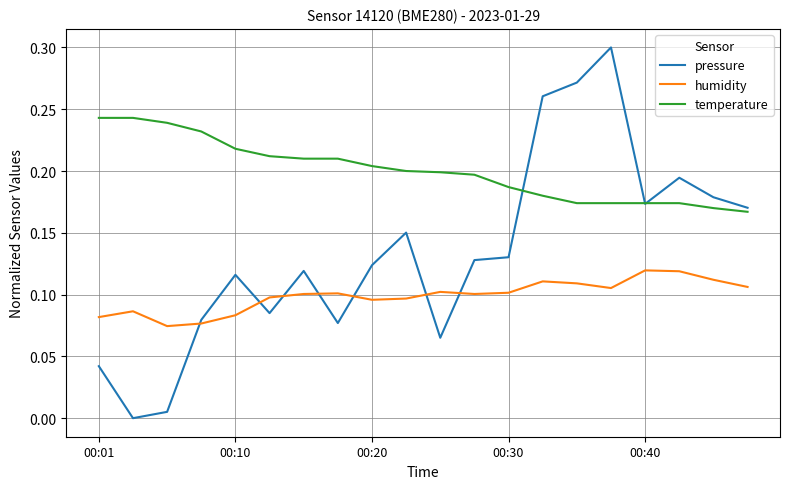

Is this an area chart (filled region under the line)?

No